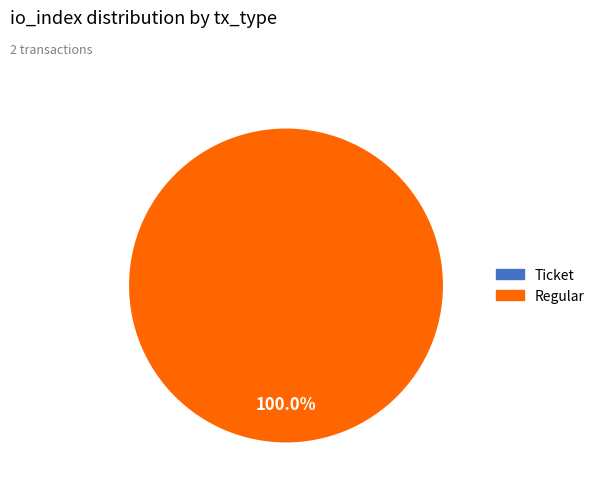

What is the majority slice?

Regular